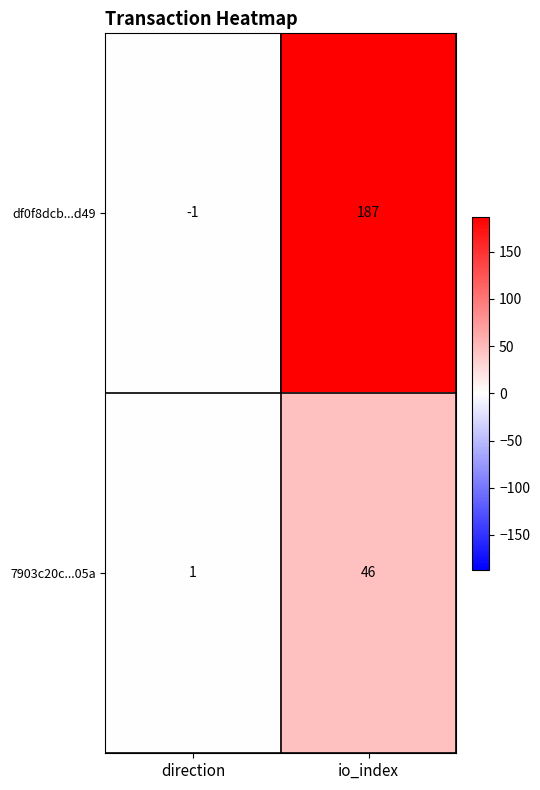

At which category is the sum across all series the highest?

io_index